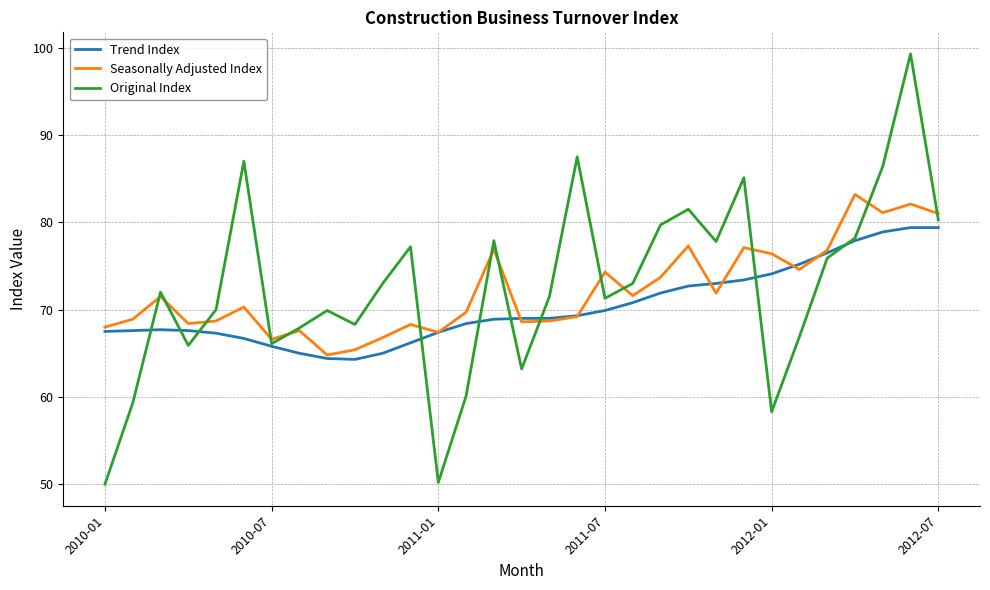

What are all the series names shown in the legend?

Trend Index, Seasonally Adjusted Index, Original Index